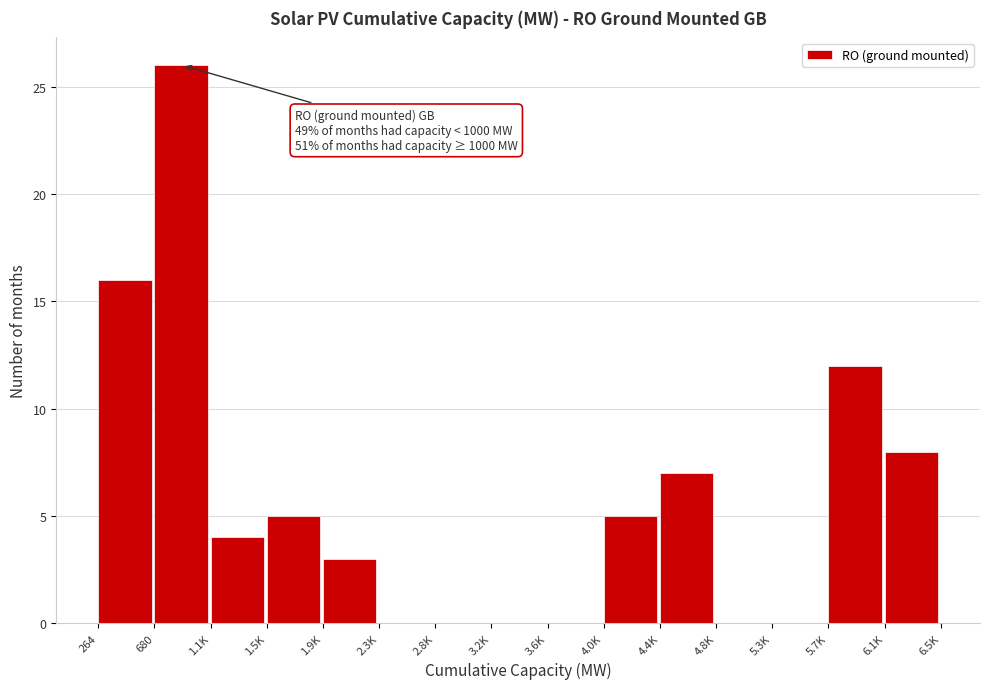

Reading right to left, transcribe all the data shown in this chart.

6.1K=8	5.7K=12	5.3K=0	4.8K=0	4.4K=7	4.0K=5	3.6K=0	3.2K=0	2.8K=0	2.3K=0	1.9K=3	1.5K=5	1.1K=4	680=26	264=16